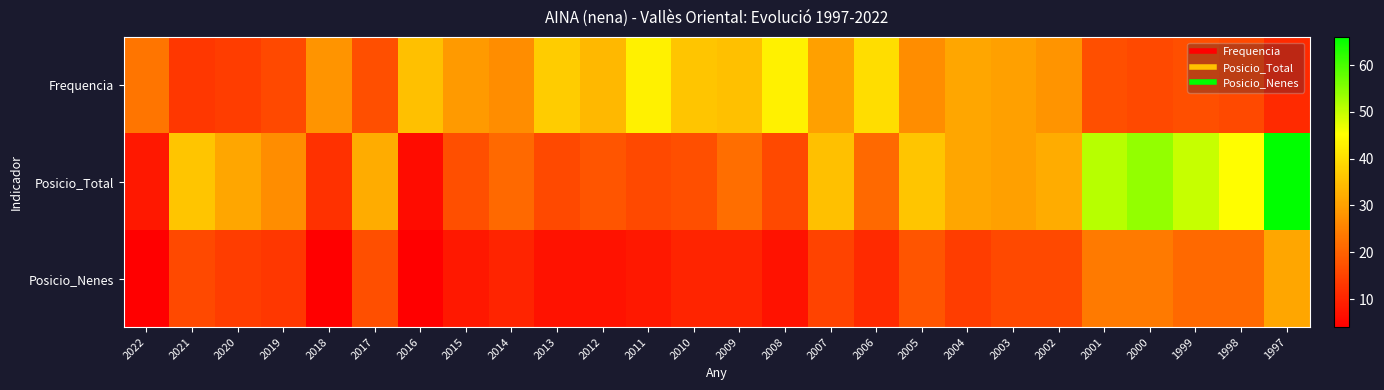

Reading left to right, what are all the values shown in this chart?

Frequencia: 2022=23	2021=13	2020=14	2019=16	2018=28	2017=17	2016=35	2015=29	2014=27	2013=37	2012=34	2011=43	2010=36	2009=35	2008=43	2007=30	2006=40	2005=27	2004=31	2003=30	2002=28	2001=17	2000=16	1999=17	1998=16	1997=11
Posicio_Total: 2022=8	2021=36	2020=31	2019=27	2018=12	2017=32	2016=6	2015=17	2014=21	2013=16	2012=18	2011=16	2010=17	2009=22	2008=16	2007=35	2006=21	2005=36	2004=31	2003=30	2002=32	2001=51	2000=54	1999=50	1998=45	1997=66
Posicio_Nenes: 2022=4	2021=16	2020=14	2019=13	2018=4	2017=17	2016=4	2015=8	2014=10	2013=7	2012=7	2011=8	2010=10	2009=10	2008=7	2007=15	2006=11	2005=18	2004=14	2003=16	2002=16	2001=24	2000=24	1999=21	1998=21	1997=31